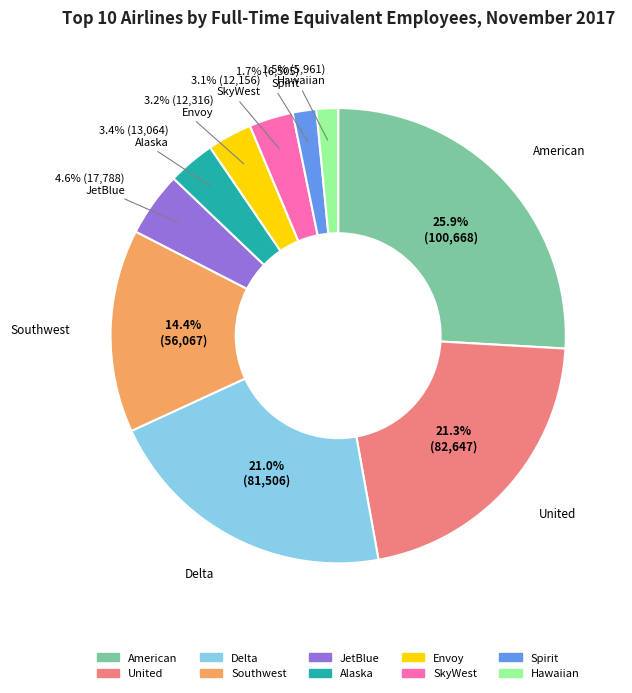

To the nearest percent, what is the combined percentage of SkyWest and Alaska?

6%